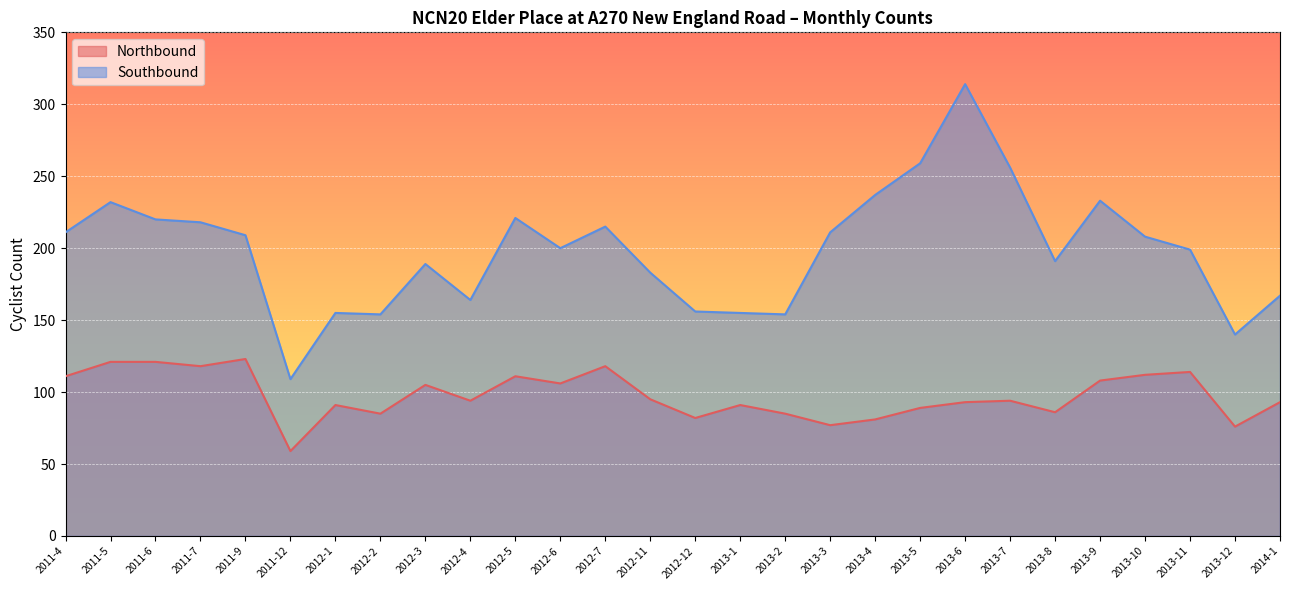

Which category has the highest value across all series?

2013-6